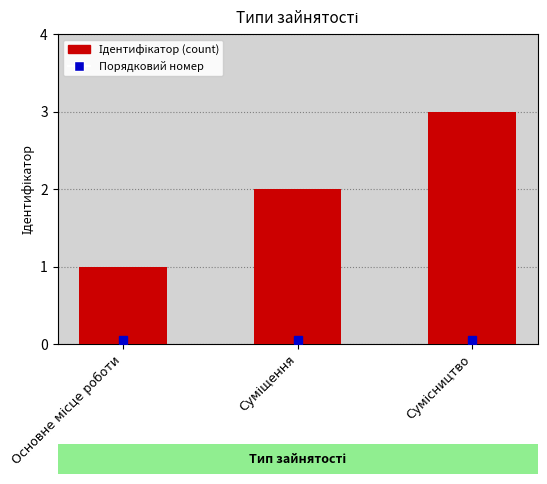

How many values are below 2?

1